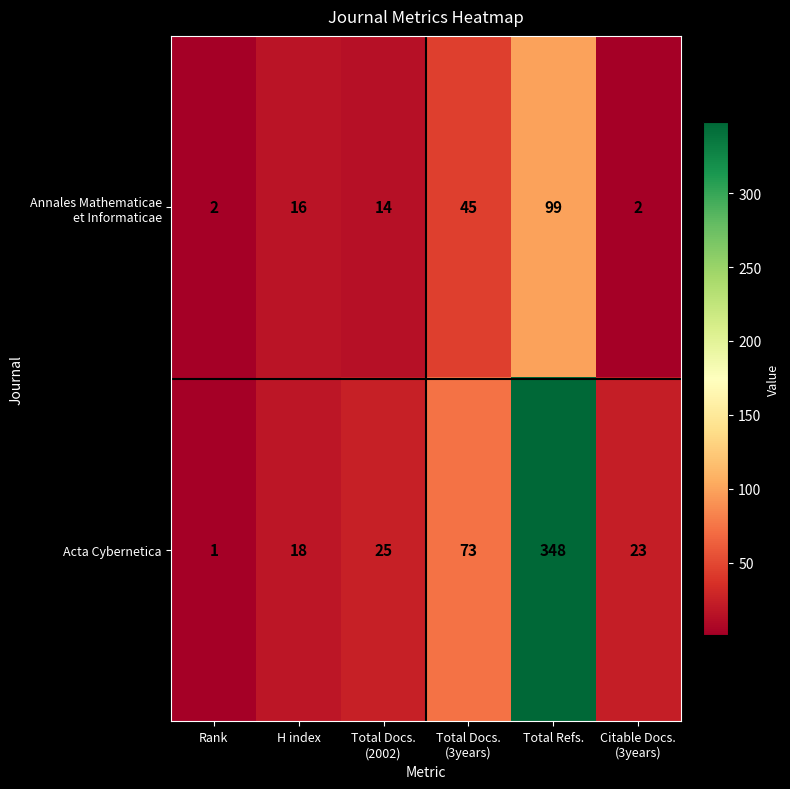

Count the number of categories in the chart.

6